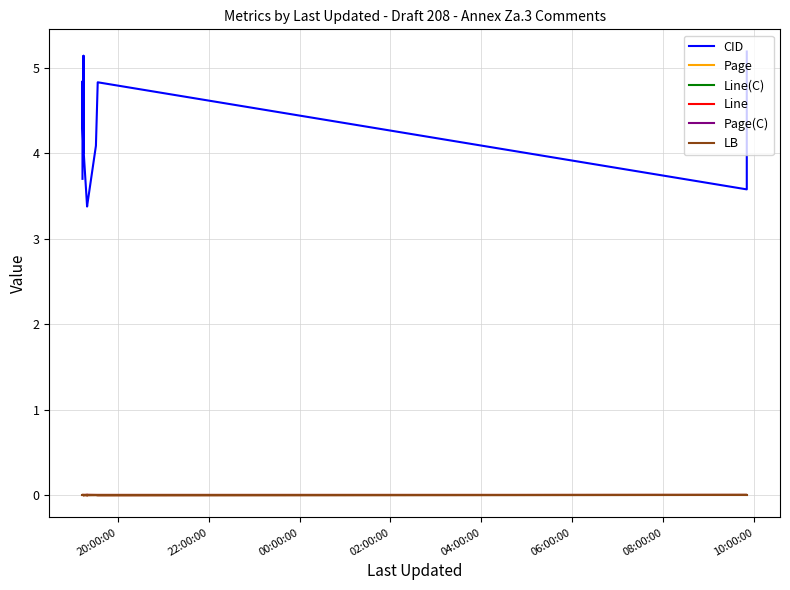

At which label is Page(C) closest to 0?

20:00:00